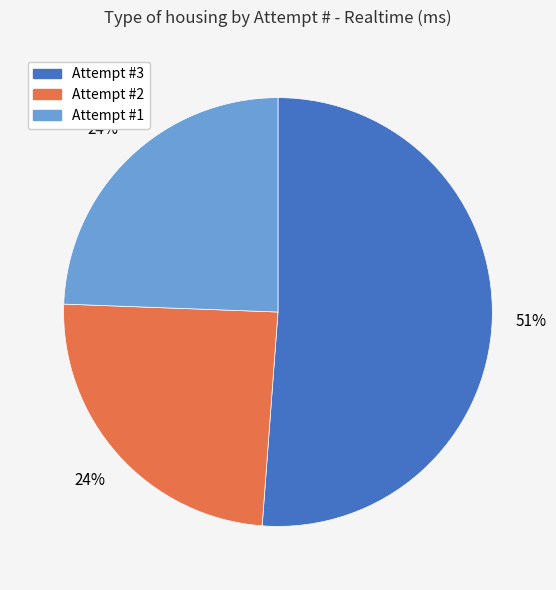

To the nearest percent, what is the difference between the largest and smallest slice percentages?

27%